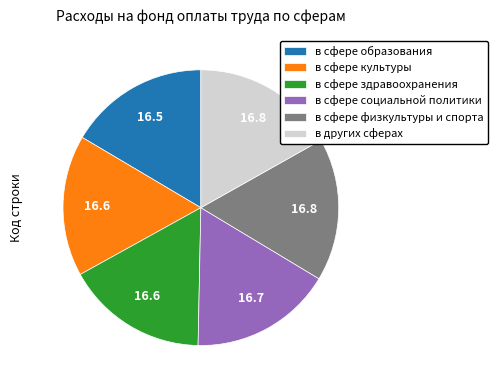

Count the number of slices in the pie.

6